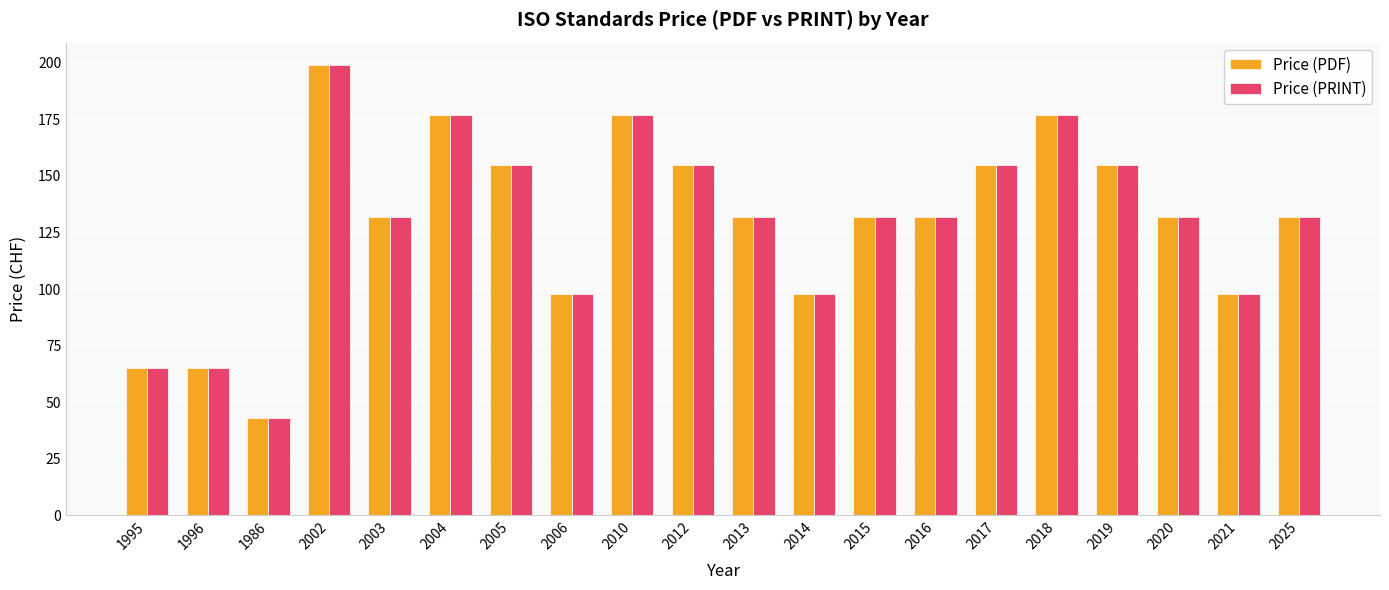

What is the lowest value of the Price (PDF) series?

43